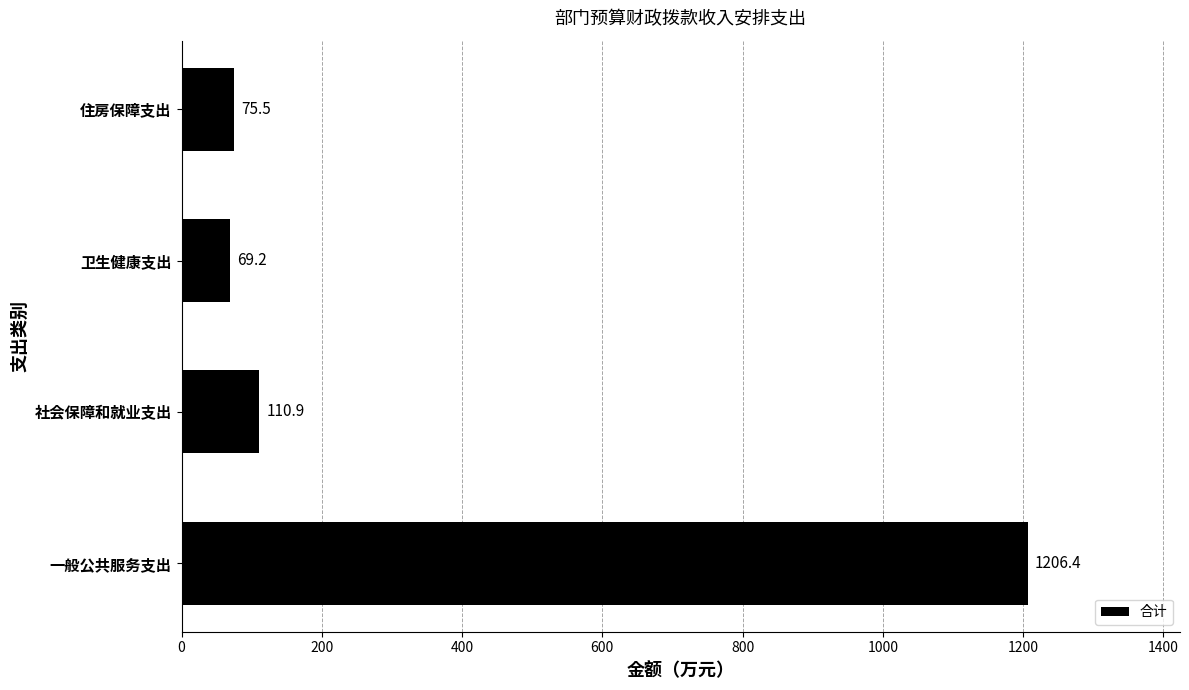

What is the difference between the second highest and minimum values?

41.7